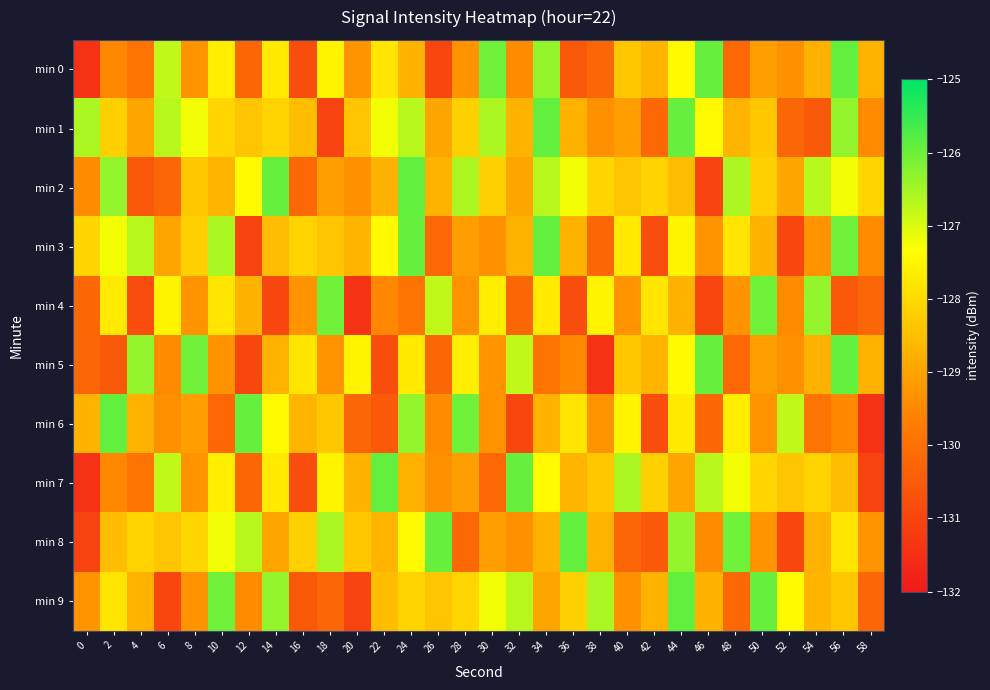

What is the minimum value shown in the chart?

-131.4